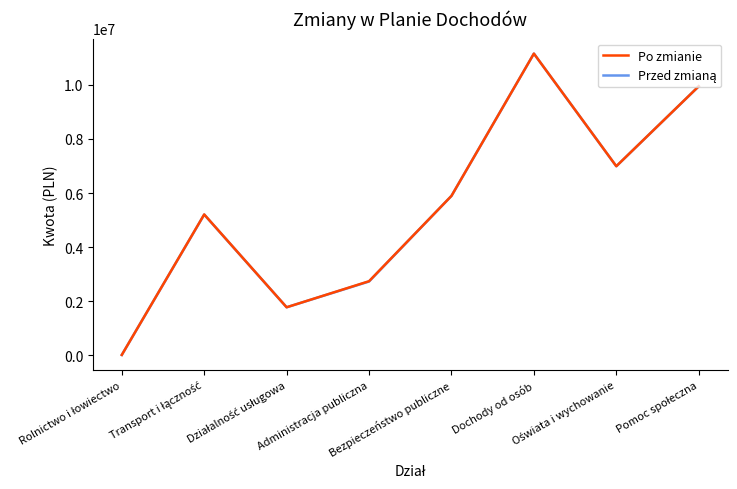

Reading left to right, what are all the values shown in this chart?

Po zmianie: 19000.0	5210532.4	1779800.0	2743006.1	5897204.0	11155764.2	6993683.2	9947581.0
Przed zmianą: 18000.0	5205532.4	1779550.0	2732006.1	5896204.0	11155514.2	6991683.2	9947000.0